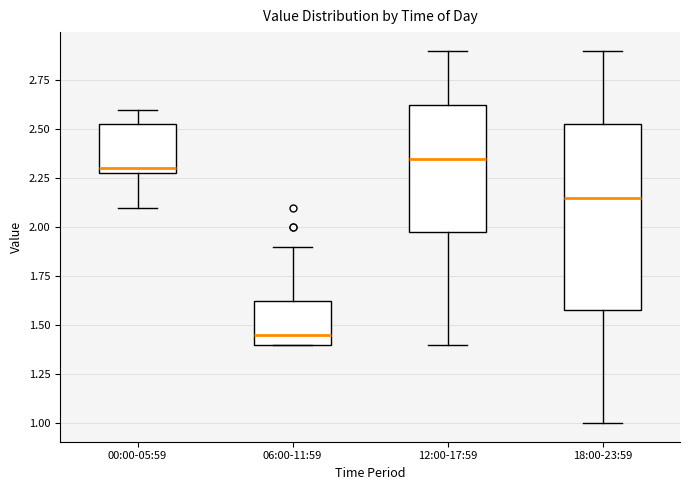

Reading left to right, read every box against the y-axis: the position of its median line, the range the box covers, and the ends of its whiskers. The values are not printed on the chart, so give them approximately, as read against the axis.

00:00-05:59: median 2.30 (just above the box's lower edge), box 2.30 to 2.55, whiskers 2.10 to 2.60
06:00-11:59: median 1.45, box 1.40 to 1.65, whiskers 1.40 to 1.90
12:00-17:59: median 2.35, box 2.00 to 2.65, whiskers 1.40 to 2.90
18:00-23:59: median 2.15, box 1.60 to 2.55, whiskers 1.00 to 2.90